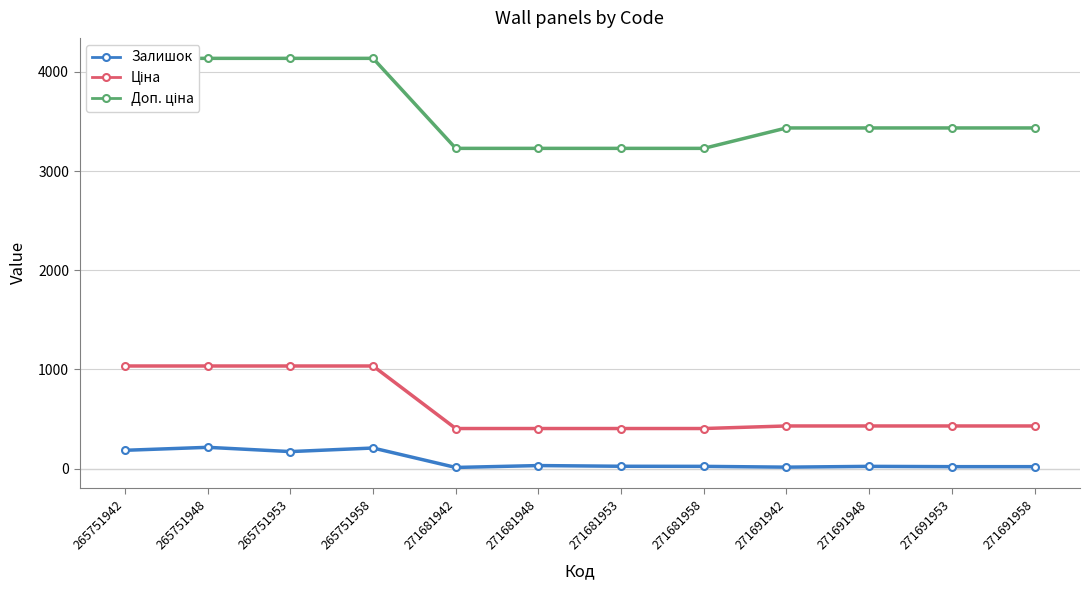

Between 271691958 and 265751942, which is larger?

265751942